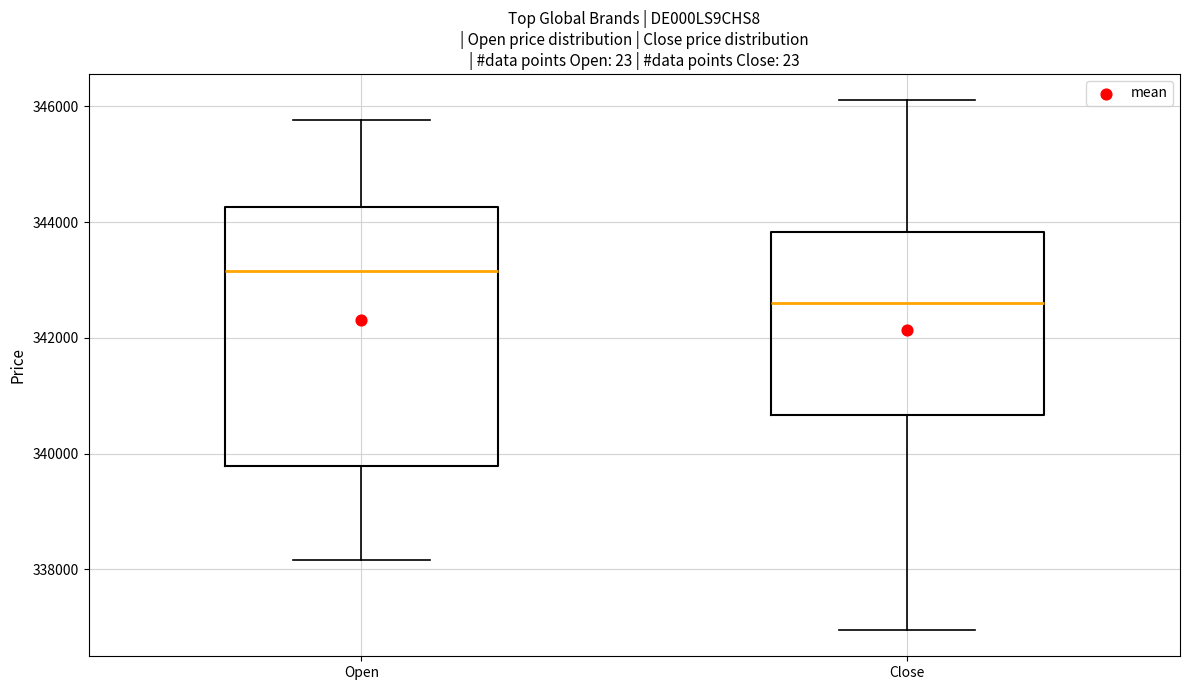

Where does the median line of the box for Open sit on the y-axis? The values are not printed on the chart, so give them approximately, as read against the axis.

343200